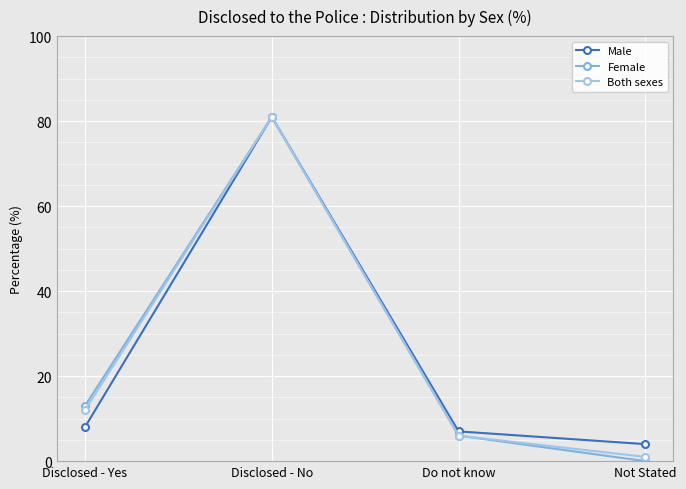

What is the label of the 2nd point from the left?

Disclosed - No